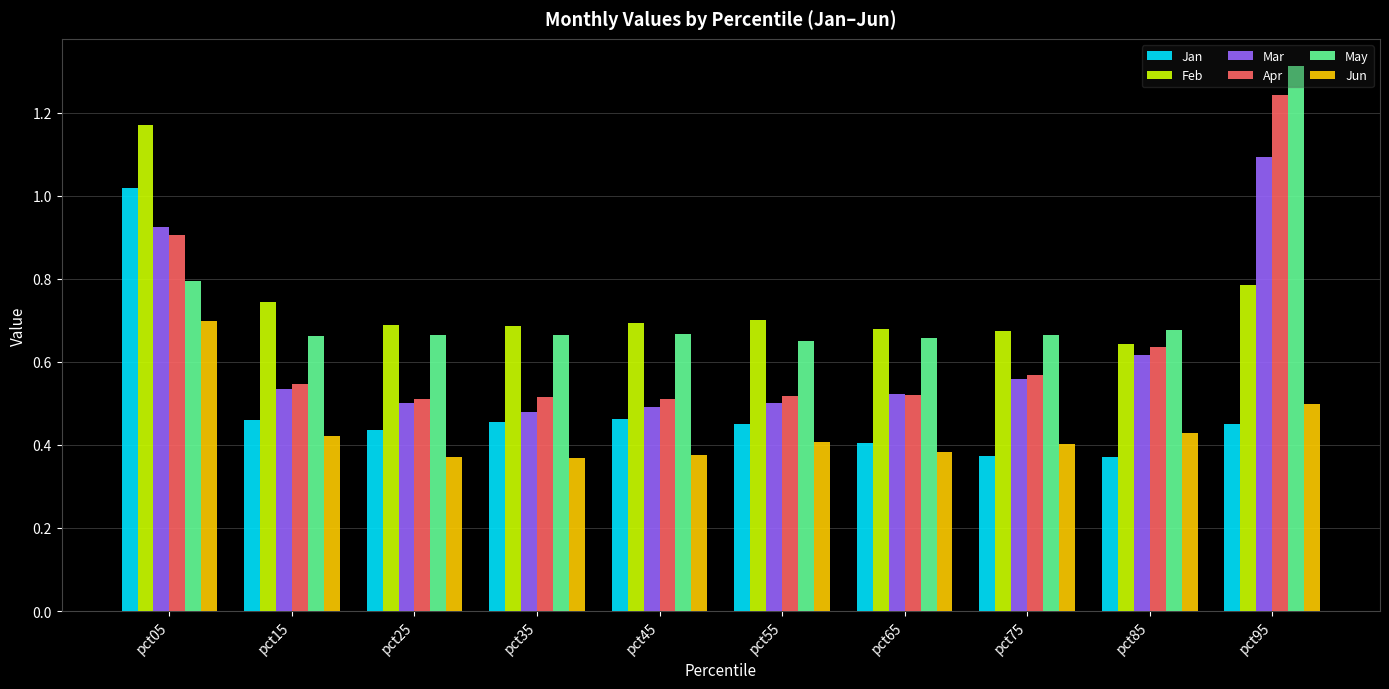

Is the value of Jun at pct15 greater than the value of Mar at pct95?

No